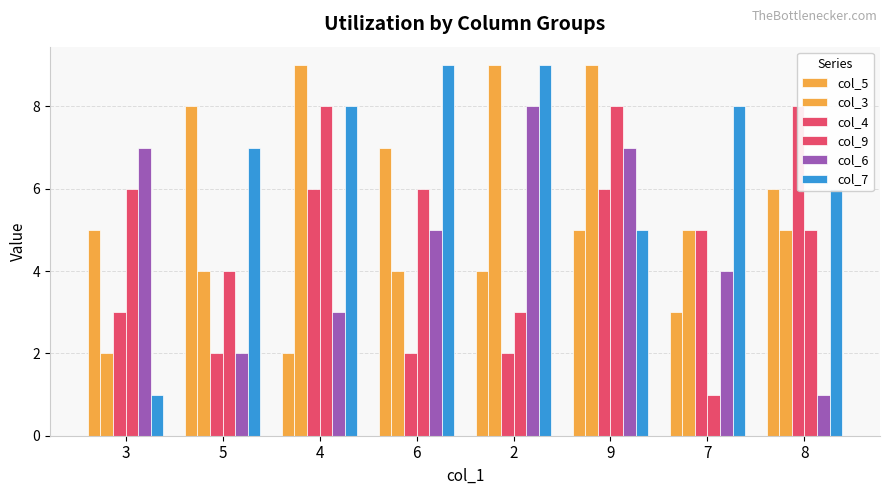

What is the label of the 8th bar from the left?

8